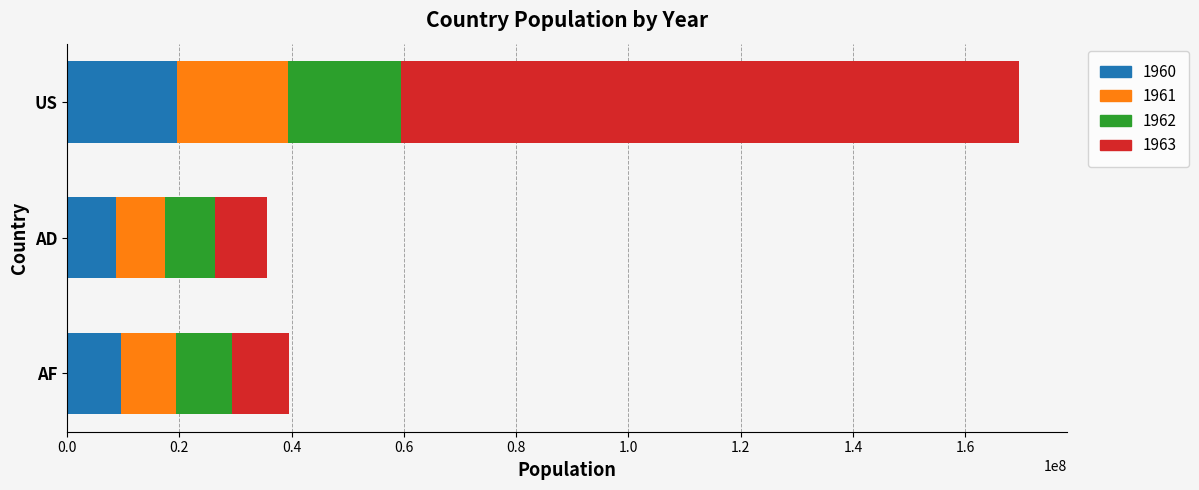

Is it true that 1960 equals 9616353 at AF?

True